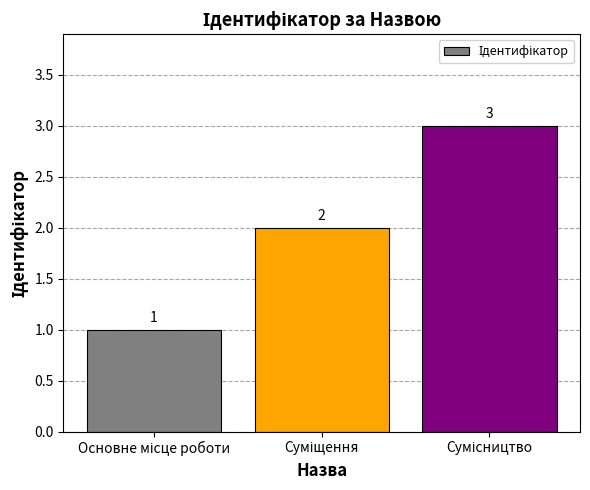

What is the value of the 2nd bar from the left?

2